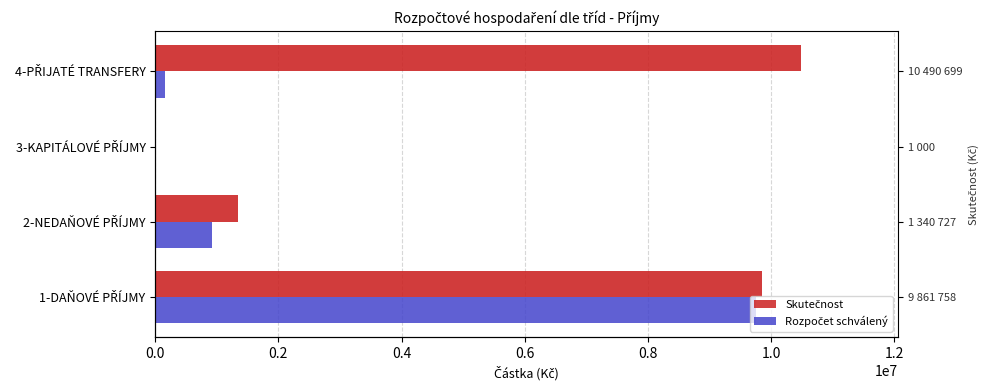

What is the value of the Rozpočet schválený bar at the 2nd from the left?

916600.0